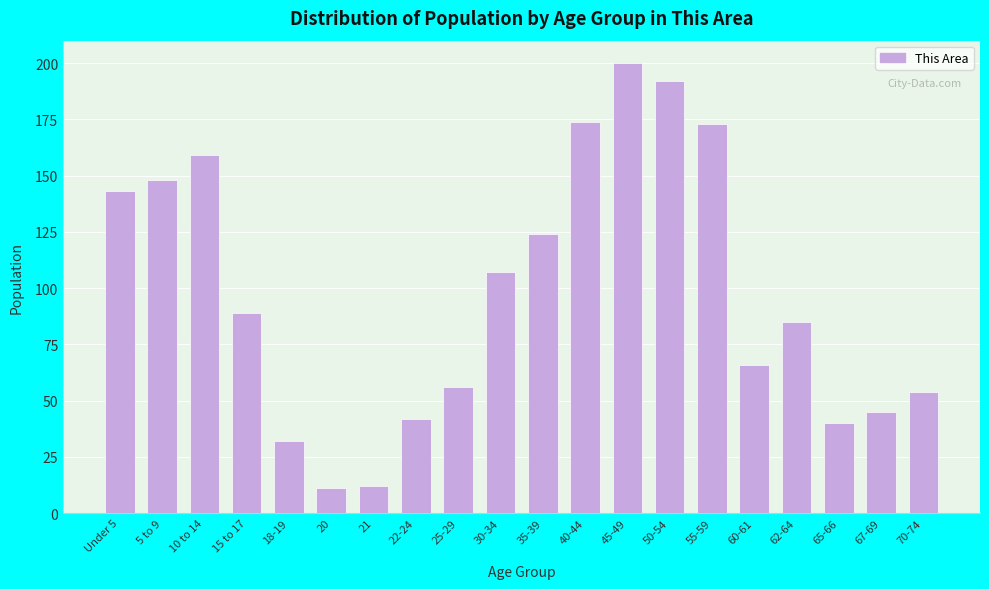

Reading right to left, list all the values displayed in this chart.

54	45	40	85	66	173	192	200	174	124	107	56	42	12	11	32	89	159	148	143